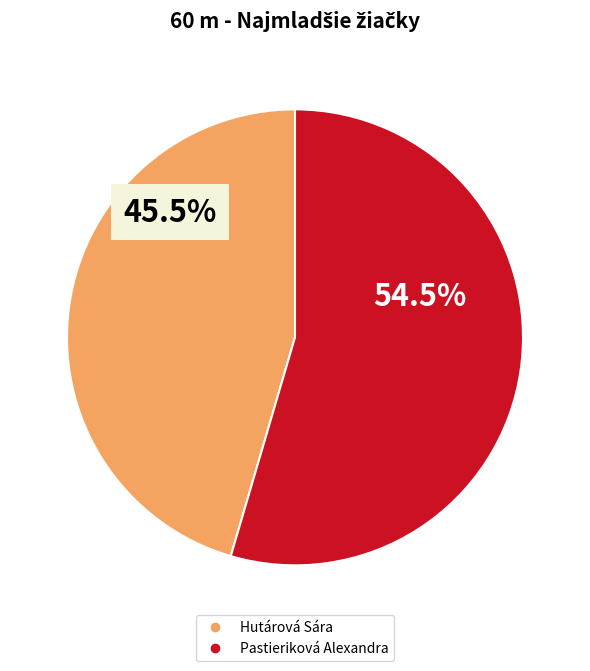

Which has a higher value, Hutárová Sára or Pastieriková Alexandra?

Pastieriková Alexandra